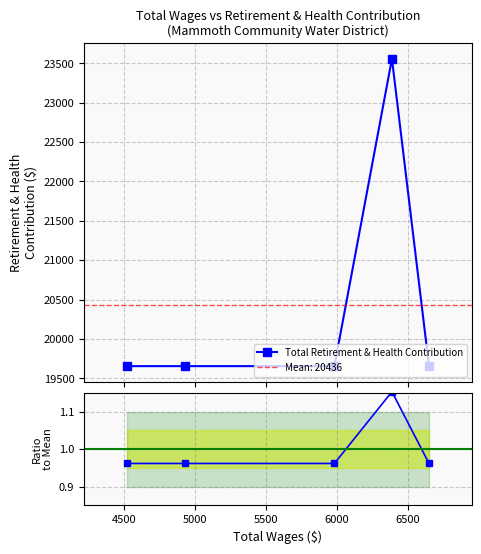

True or false: Ratio to Mean and Total Retirement & Health Contribution cross at least once.

False